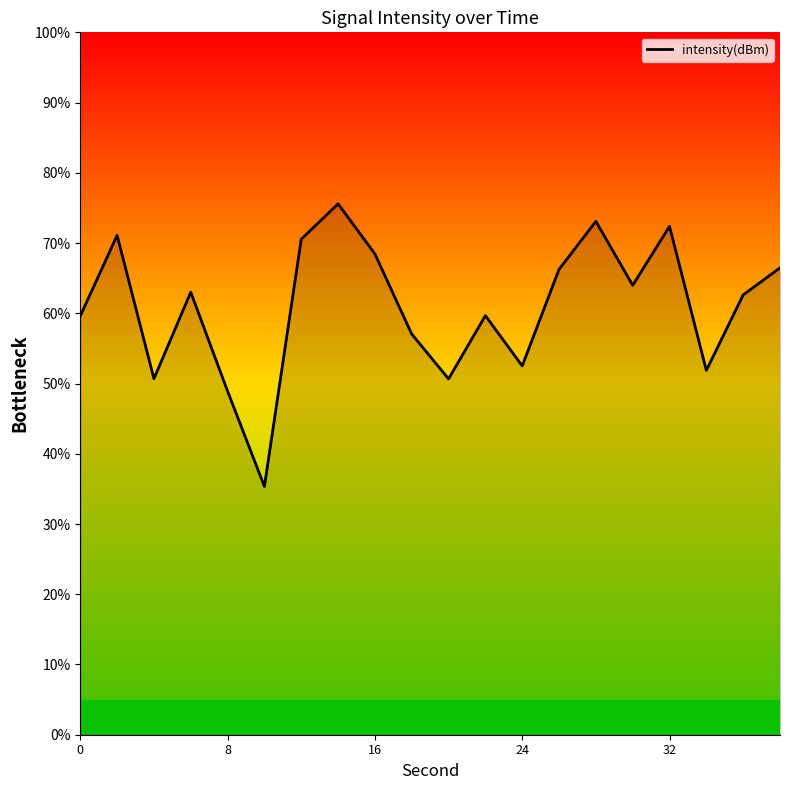

What is the difference between the maximum and minimum values?

40.2